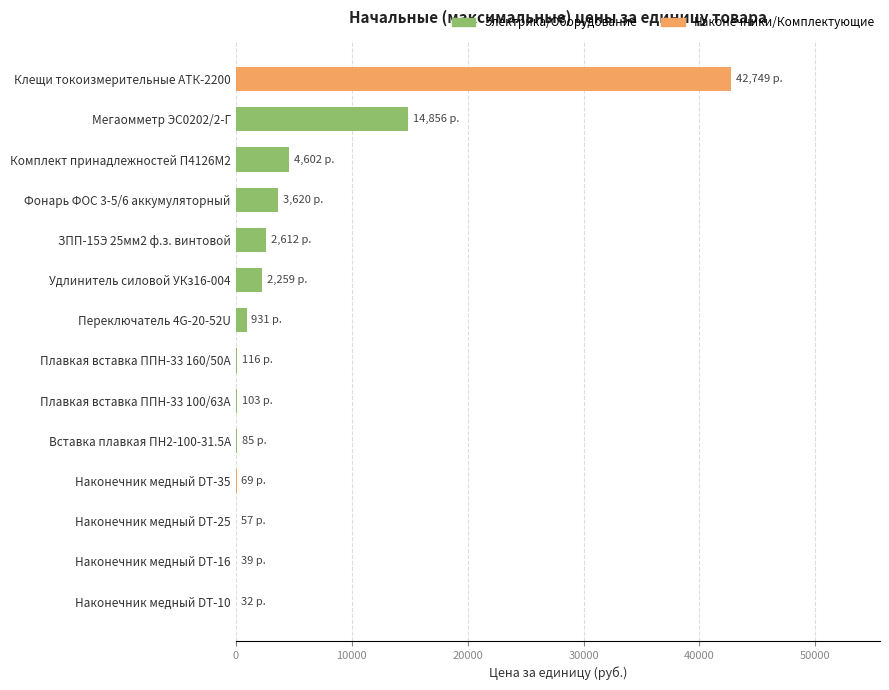

What is the ratio of the value at Мегаомметр ЭС0202/2-Г to the value at Удлинитель силовой УКз16-004?

6.6